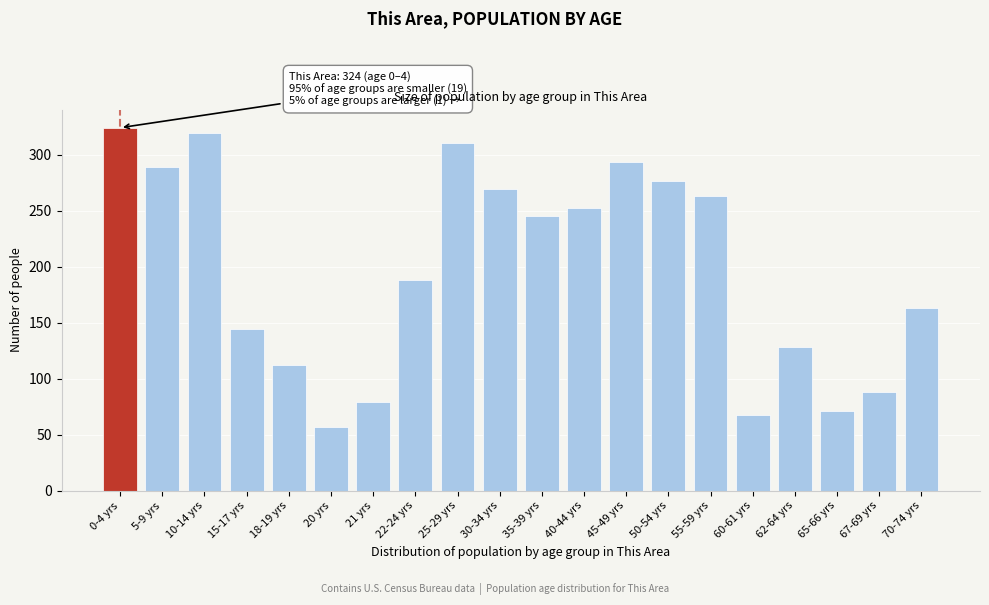

Reading left to right, extract all data points from this chart.

0-4 yrs=324	5-9 yrs=289	10-14 yrs=319	15-17 yrs=144	18-19 yrs=112	20 yrs=57	21 yrs=79	22-24 yrs=188	25-29 yrs=310	30-34 yrs=269	35-39 yrs=245	40-44 yrs=252	45-49 yrs=293	50-54 yrs=276	55-59 yrs=263	60-61 yrs=68	62-64 yrs=128	65-66 yrs=71	67-69 yrs=88	70-74 yrs=163